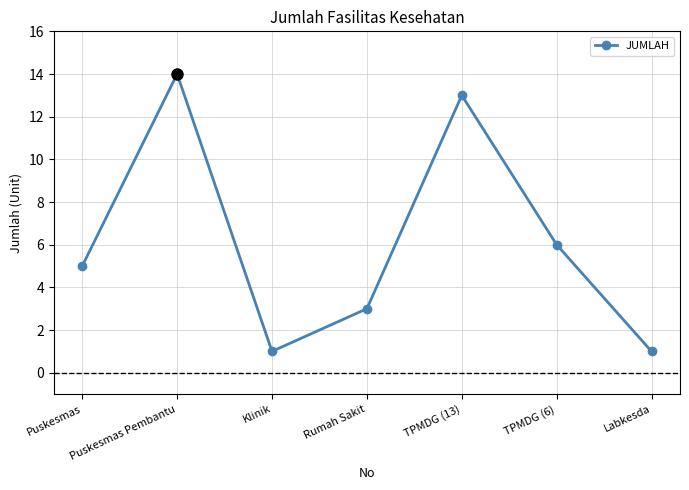

How many points are lower than both their immediate neighbors (excluding endpoints)?

1